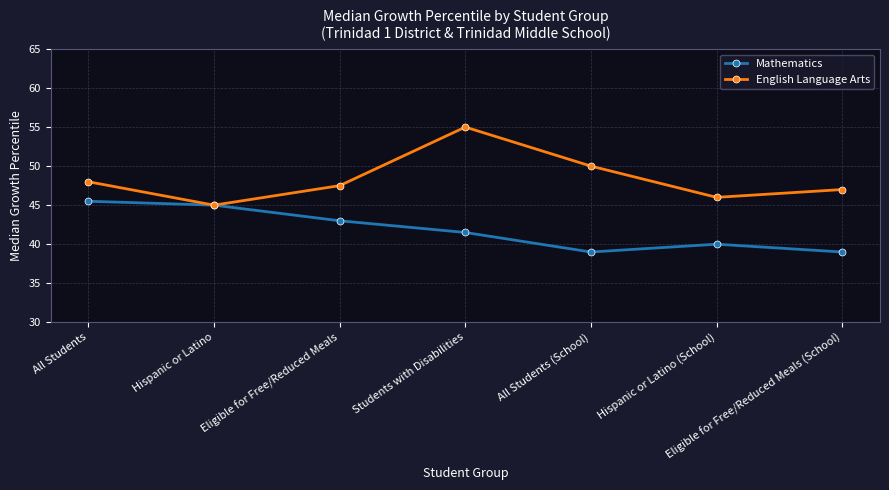

Which series changed the most between All Students and Eligible for Free/Reduced Meals (School)?

Mathematics